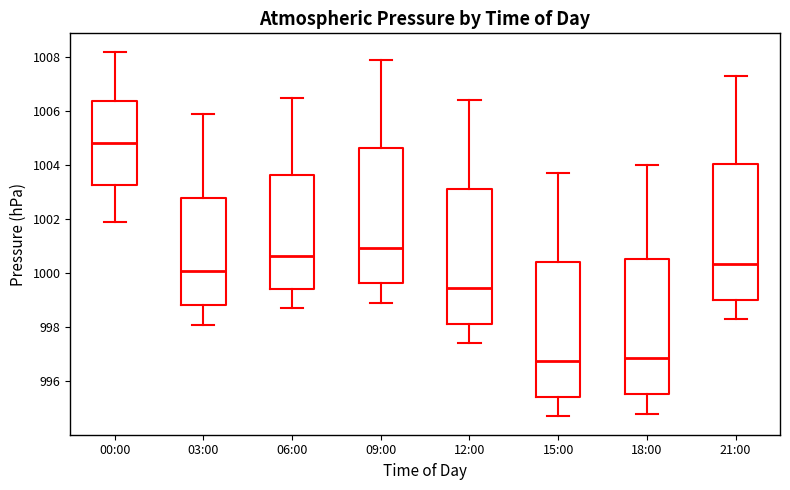

Reading left to right, transcribe this box plot: for each box, give where its median line is, the range the box spans, and where its two whiskers end, as read against the y-axis. The values are not printed on the chart, so give them approximately, as read against the axis.

00:00: median 1004.8, box 1003.2 to 1006.4, whiskers 1002.0 to 1008.2
03:00: median 1000.2, box 998.8 to 1002.8, whiskers 998.2 to 1006.0
06:00: median 1000.6, box 999.4 to 1003.6, whiskers 998.8 to 1006.6
09:00: median 1001.0, box 999.6 to 1004.6, whiskers 999.0 to 1008.0
12:00: median 999.4, box 998.2 to 1003.2, whiskers 997.4 to 1006.4
15:00: median 996.8, box 995.4 to 1000.4, whiskers 994.8 to 1003.8
18:00: median 996.8, box 995.6 to 1000.6, whiskers 994.8 to 1004.0
21:00: median 1000.4, box 999.0 to 1004.0, whiskers 998.4 to 1007.4